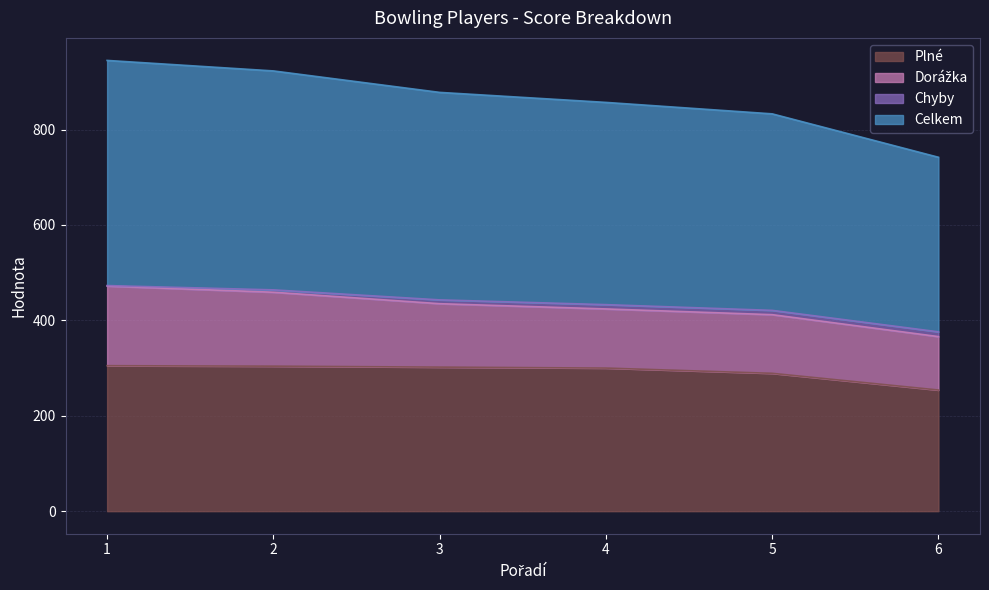

What is the value of the Plné point at the 4th from the left?

300